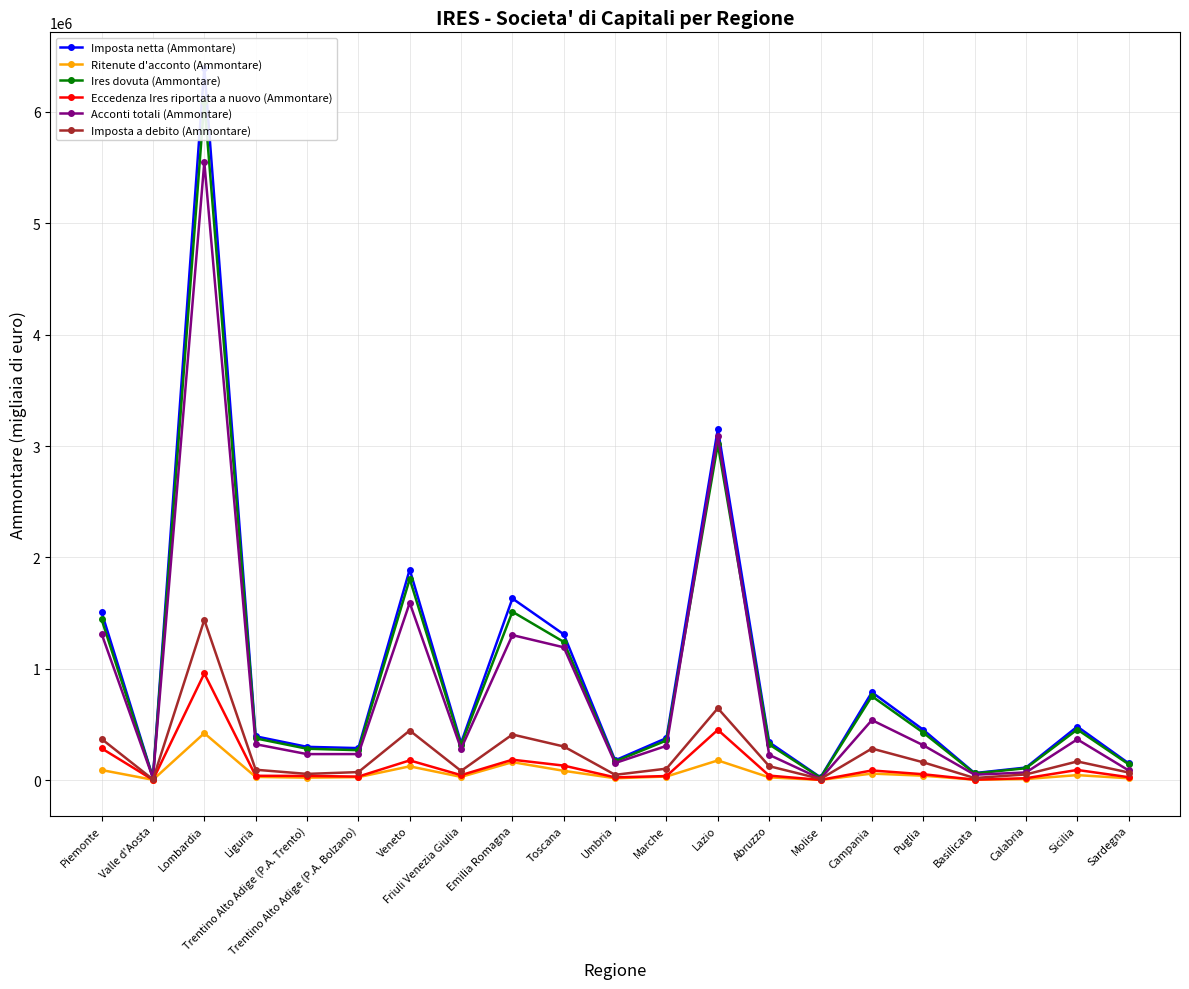

What is the label of the 3rd point from the left?

Lombardia